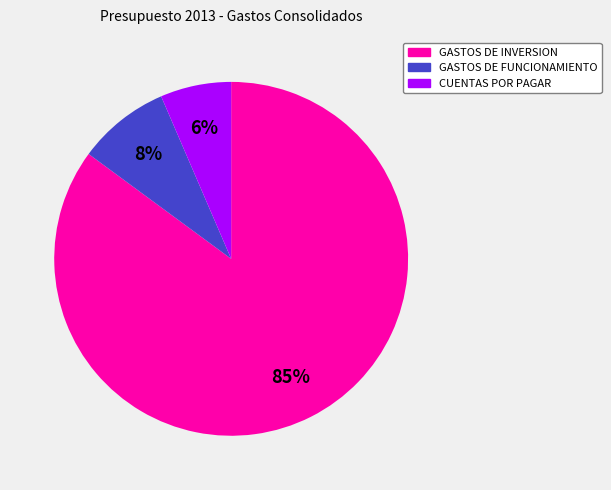

Which slice is the largest?

GASTOS DE INVERSION